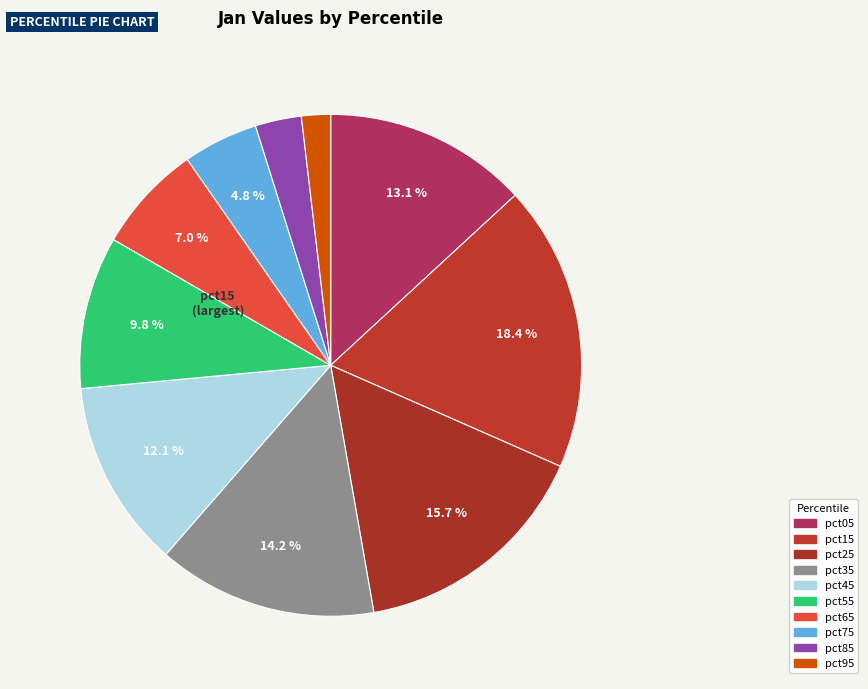

How many segments does this pie chart have?

10